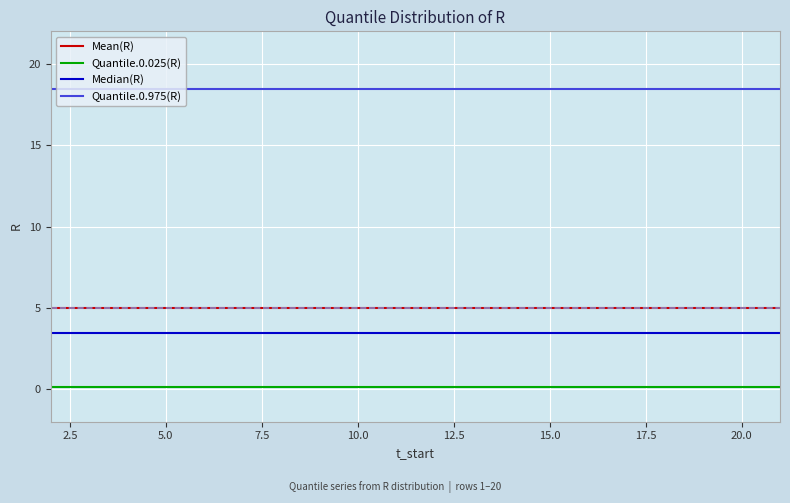

List the series in order of their peak value, highest first.

Quantile.0.975(R), Mean(R), Median(R), Quantile.0.025(R)